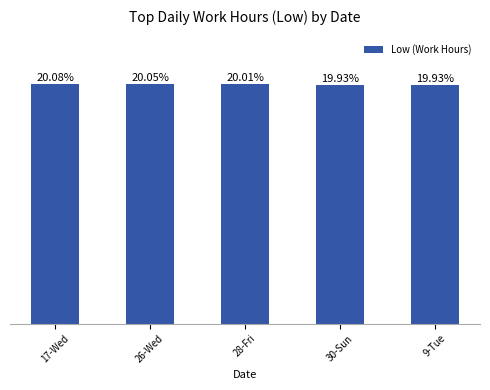

Are the bars horizontal?

No